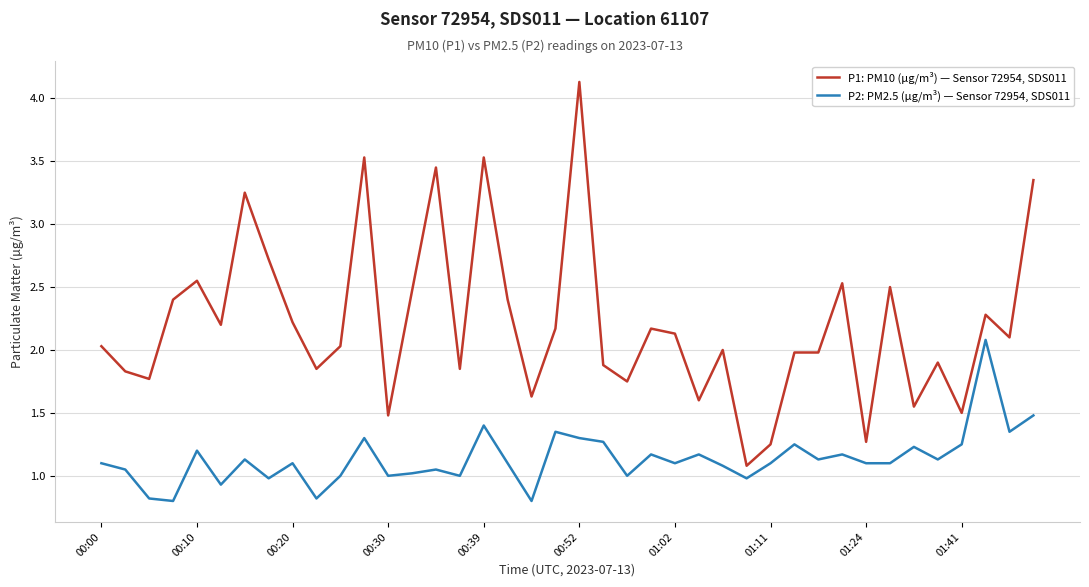

Which series has the largest total across all categories?

P1: PM10 (µg/m³) — Sensor 72954, SDS011